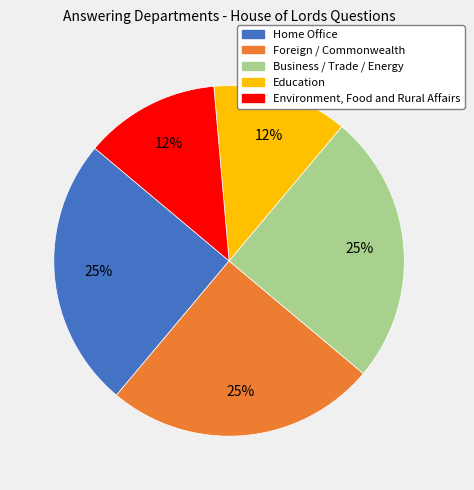

What percentage is the Home Office slice, to the nearest percent?

25%